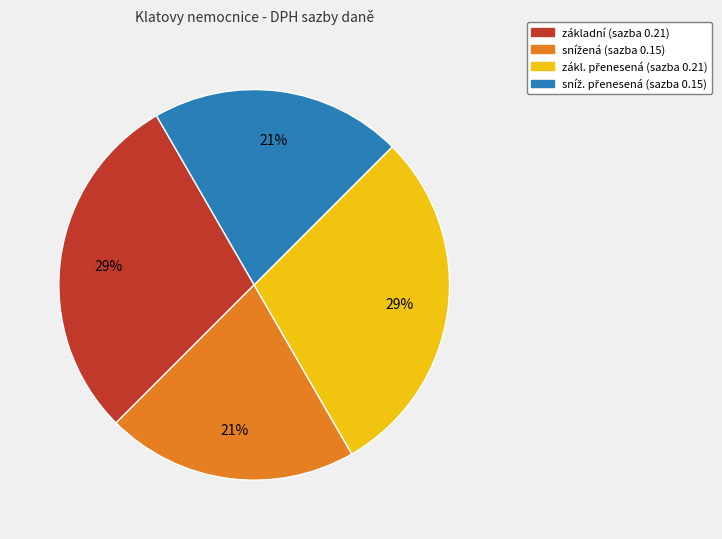

The základní slice represents 39% of the pie. True or false?

False